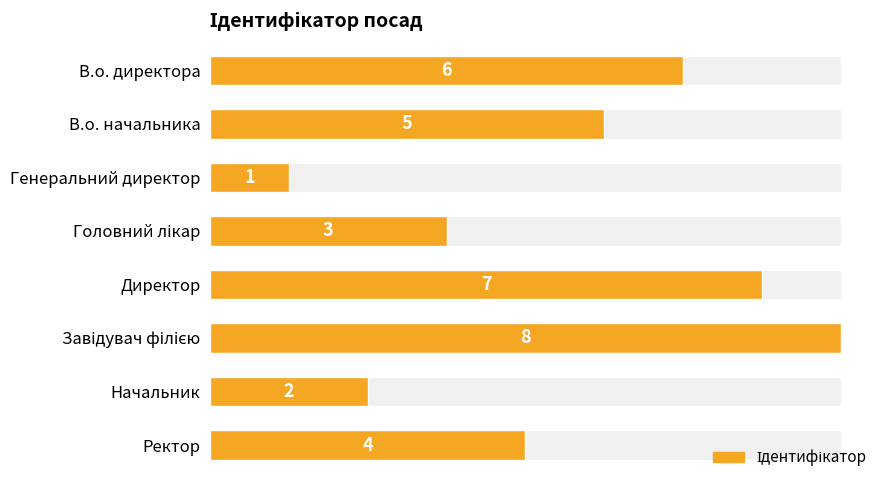

What is the difference between the maximum and second lowest values?

6